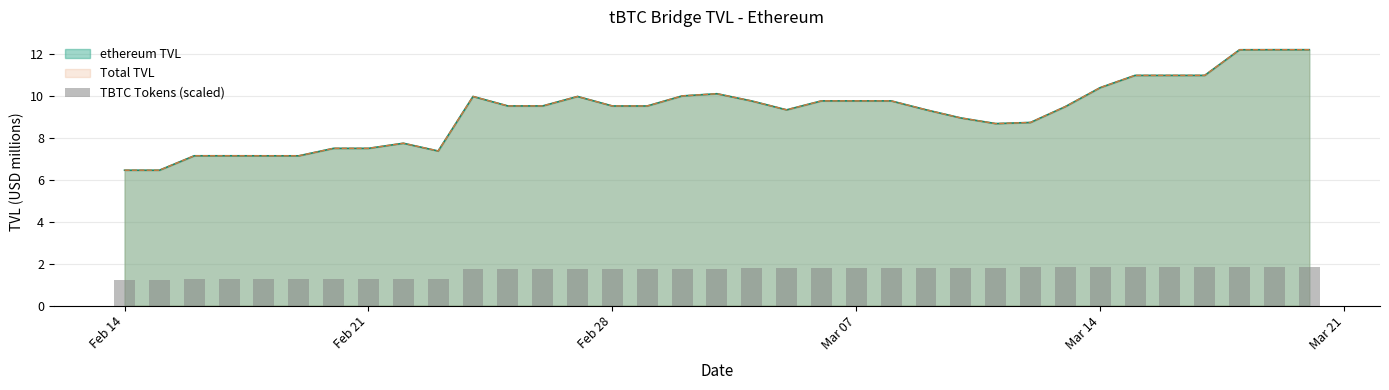

How many bars are there in total?

35